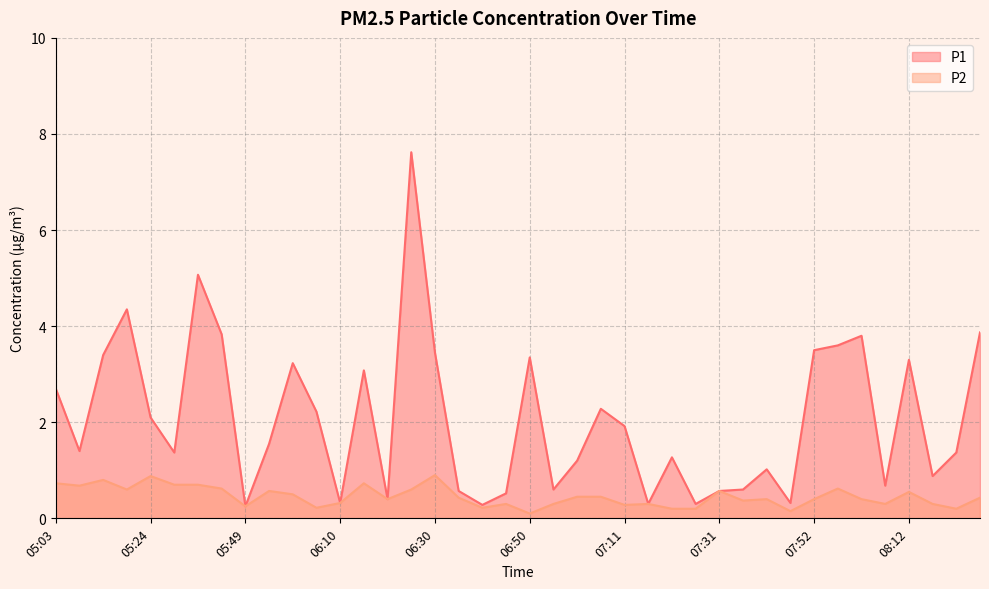

Reading left to right, what are all the values shown in this chart?

P1: 2.7	1.4	3.4	4.3	2.1	1.4	5.1	3.8	0.2	1.6	3.2	2.2	0.3	3.1	0.4	7.6	3.5	0.6	0.3	0.5	3.4	0.6	1.2	2.3	1.9	0.3	1.3	0.3	0.6	0.6	1.0	0.3	3.5	3.6	3.8	0.7	3.3	0.9	1.4	3.9
P2: 0.7	0.7	0.8	0.6	0.9	0.7	0.7	0.6	0.2	0.6	0.5	0.2	0.3	0.7	0.4	0.6	0.9	0.4	0.2	0.3	0.1	0.3	0.5	0.5	0.3	0.3	0.2	0.2	0.6	0.4	0.4	0.1	0.4	0.6	0.4	0.3	0.6	0.3	0.2	0.4